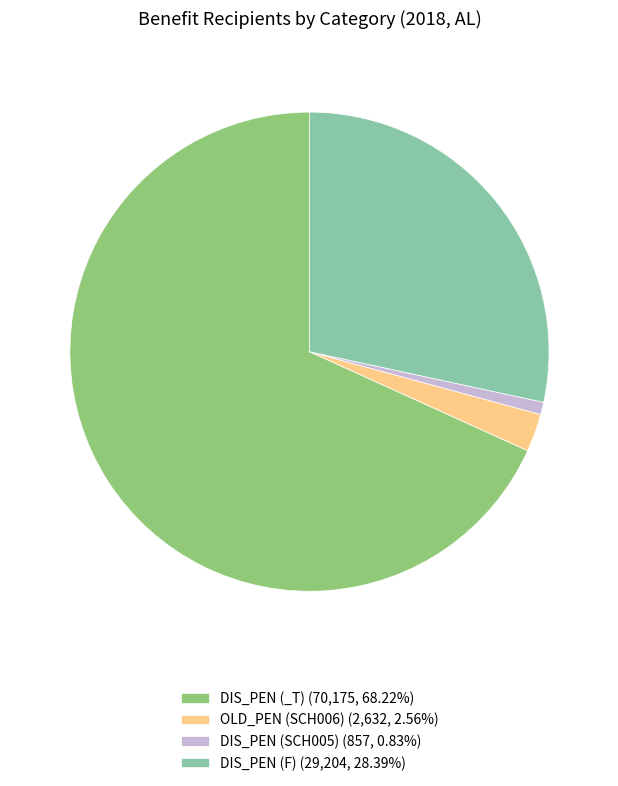

Which slice represents more than half of the pie?

DIS_PEN (_T)